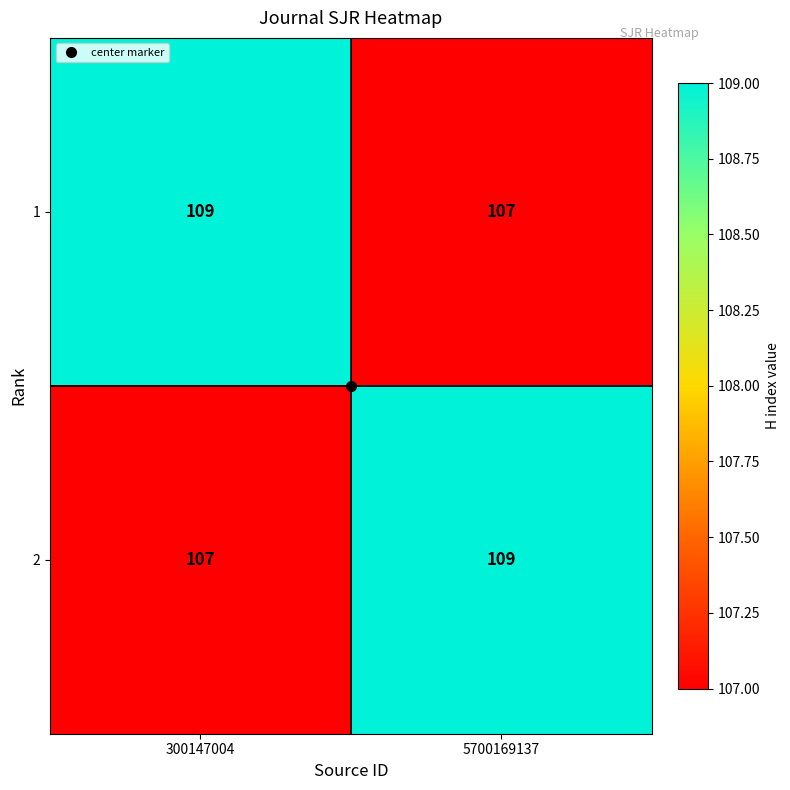

How many categories are shown in the chart?

2